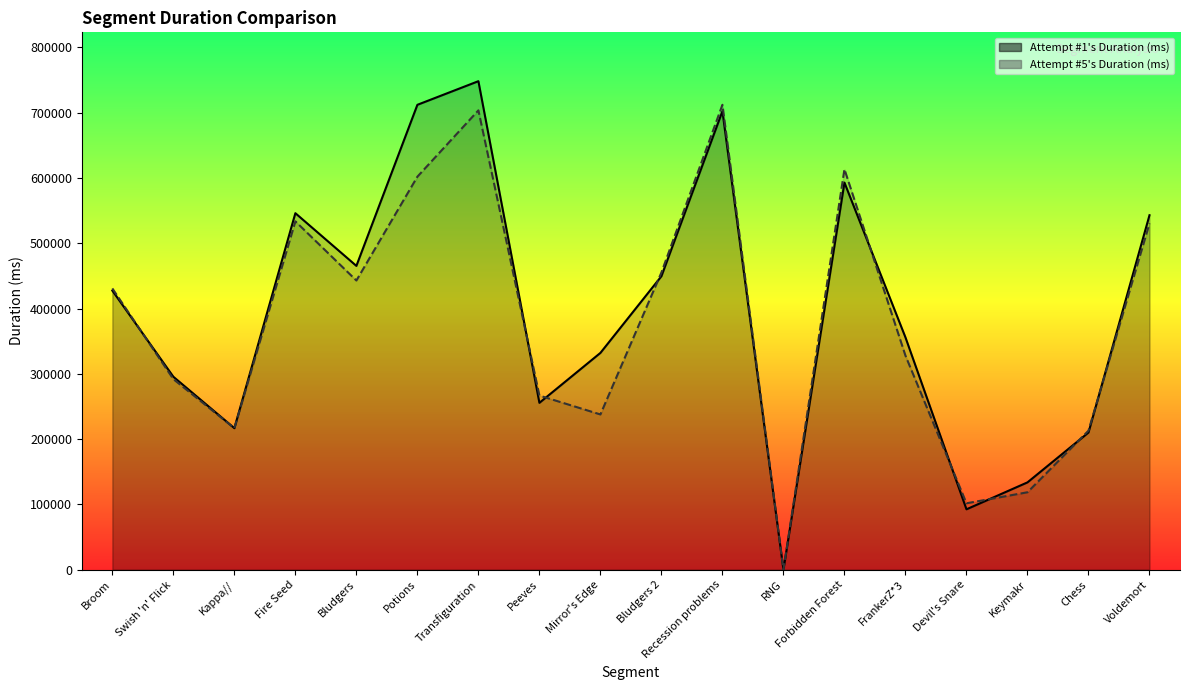

Is the value of Attempt #5 line at Bludgers greater than the value of Attempt #1 line at Fire Seed?

No